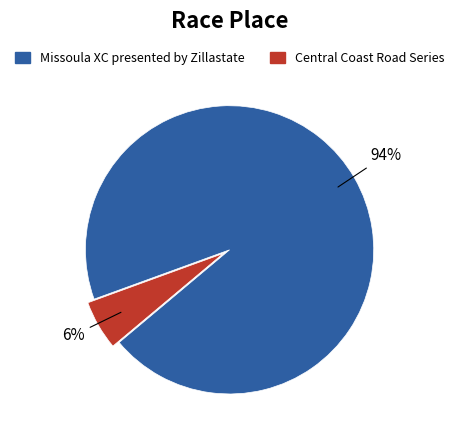

To the nearest percent, what is the combined percentage of Central Coast Road Series and Missoula XC presented by Zillastate?

100%